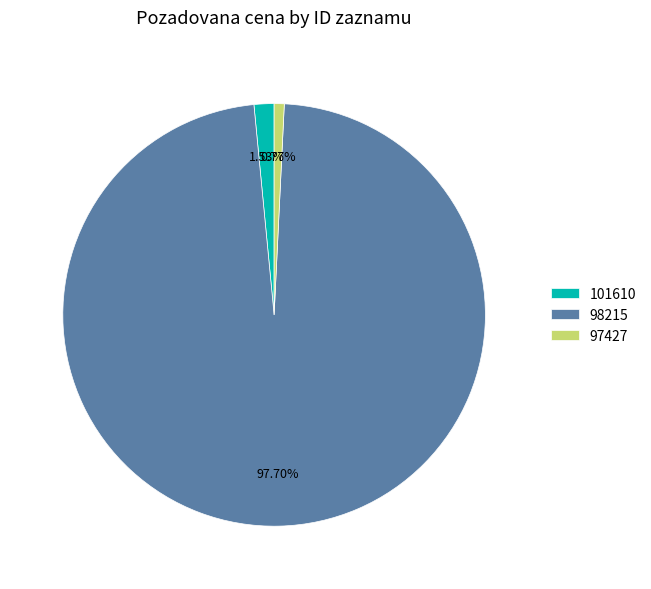

Is the sum of 98215 and 97427 greater than half?

Yes